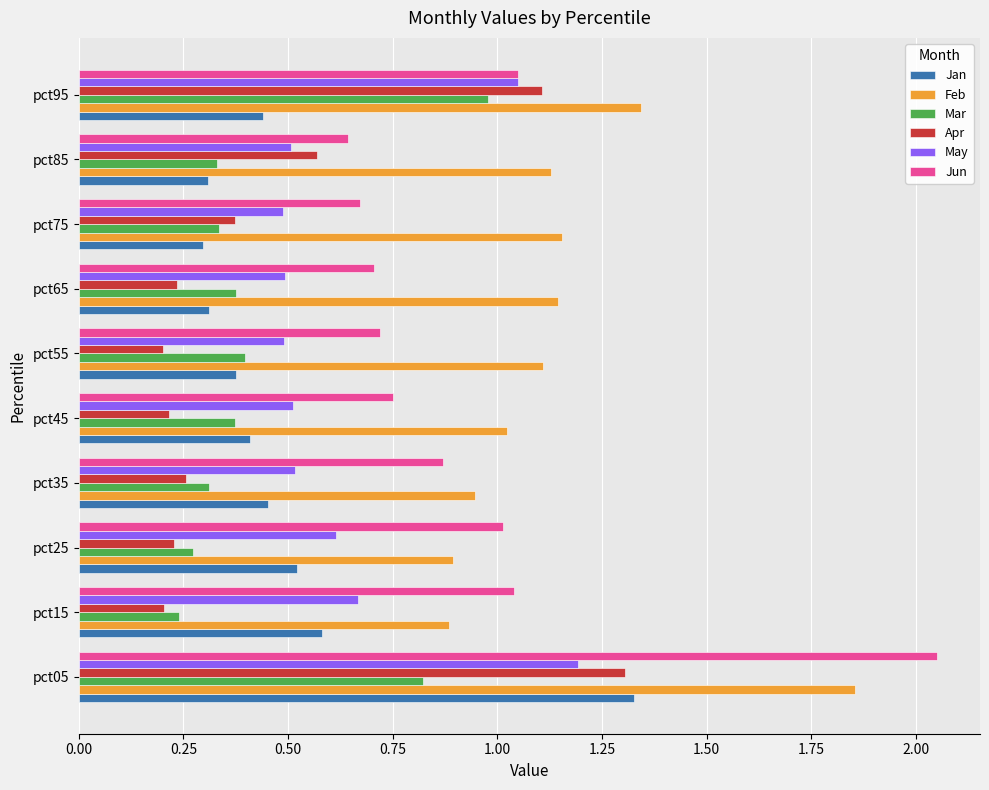

What is the difference between the maximum and minimum values in the Jun series?

1.4